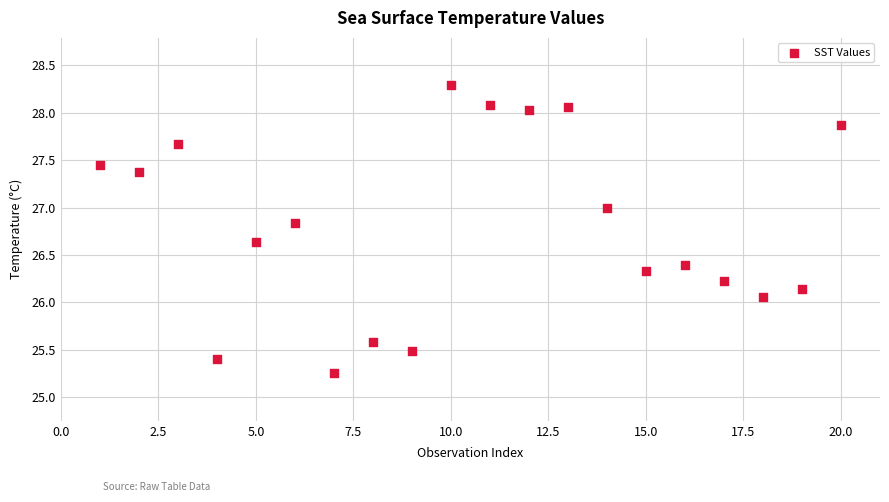

What is the range of Y values (max minus min)?

3.0